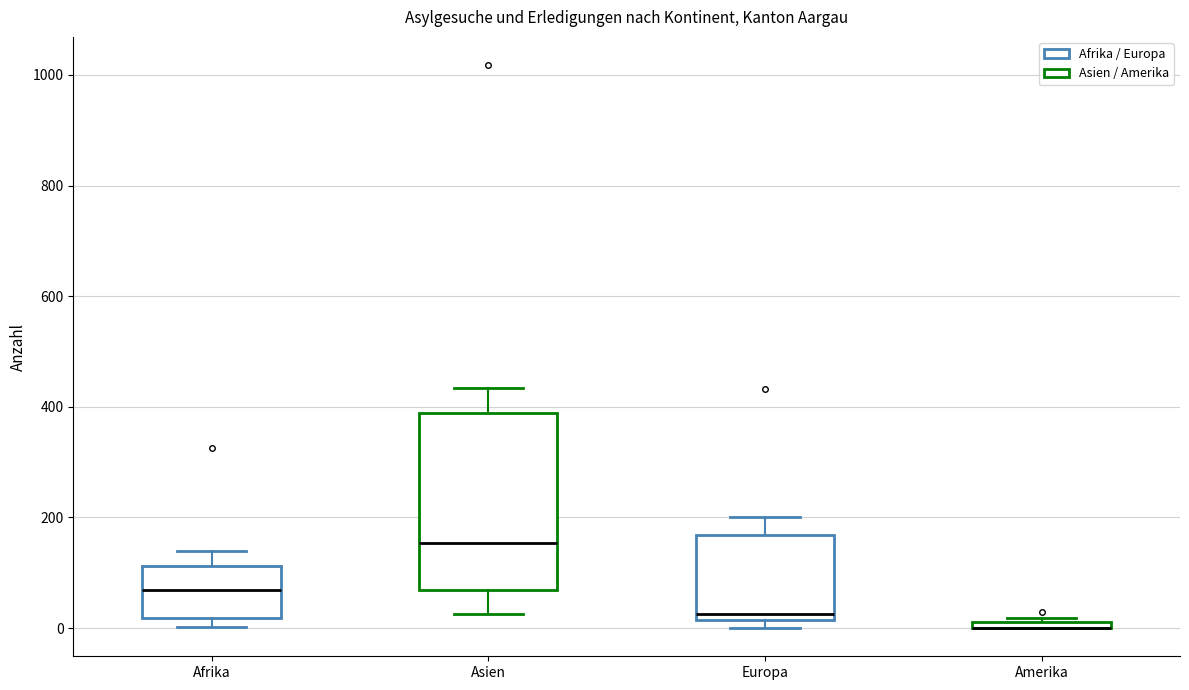

Which box is the tallest, from its lower edge to its upper edge?

Asien